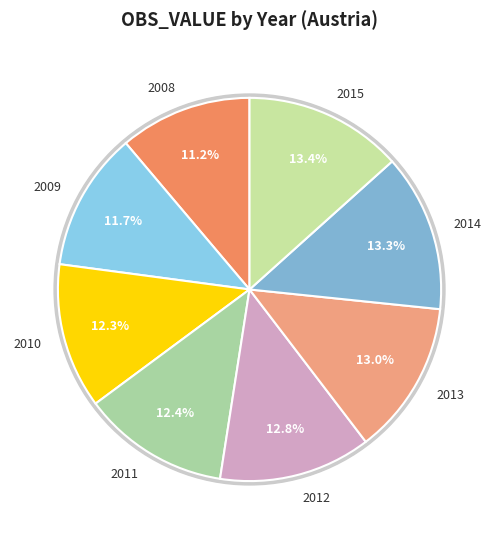

Which has a higher value, 2013 or 2008?

2013